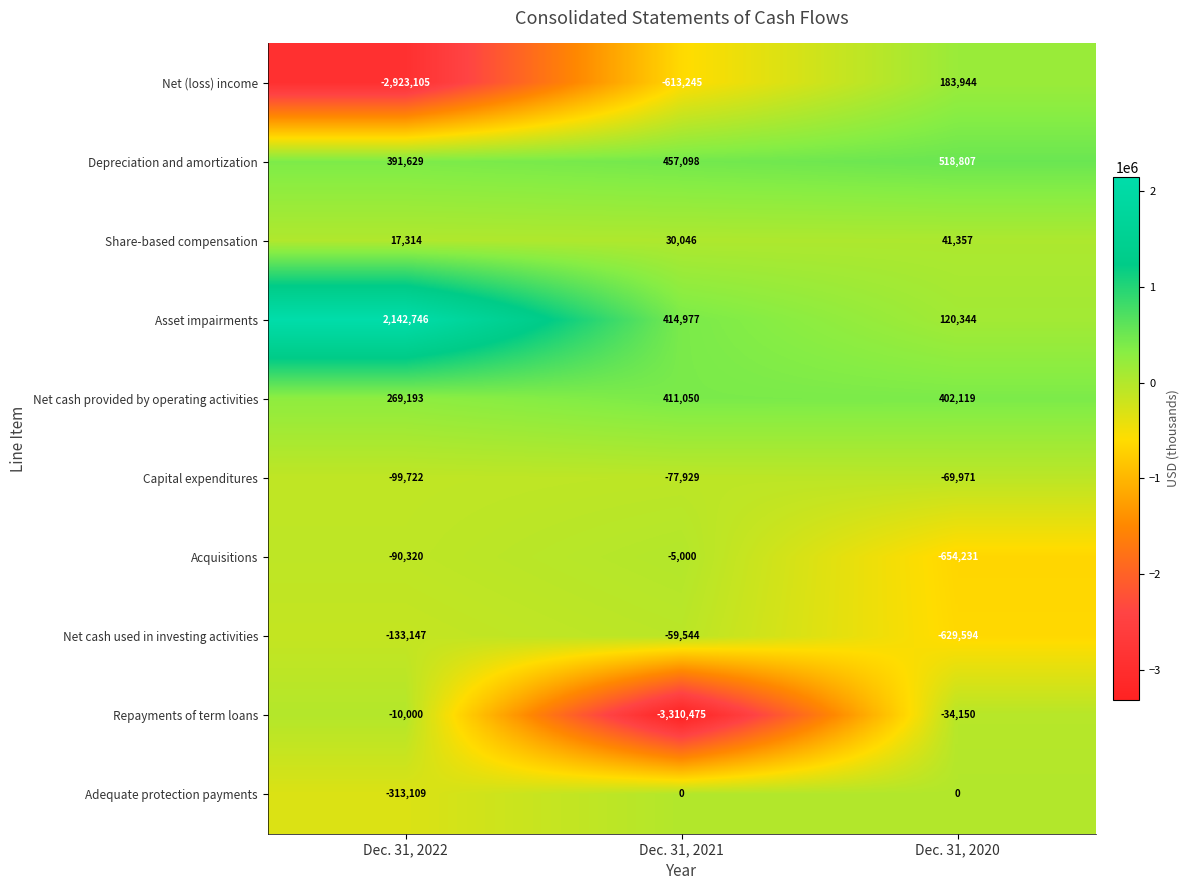

Which series has the largest total across all categories?

Asset impairments